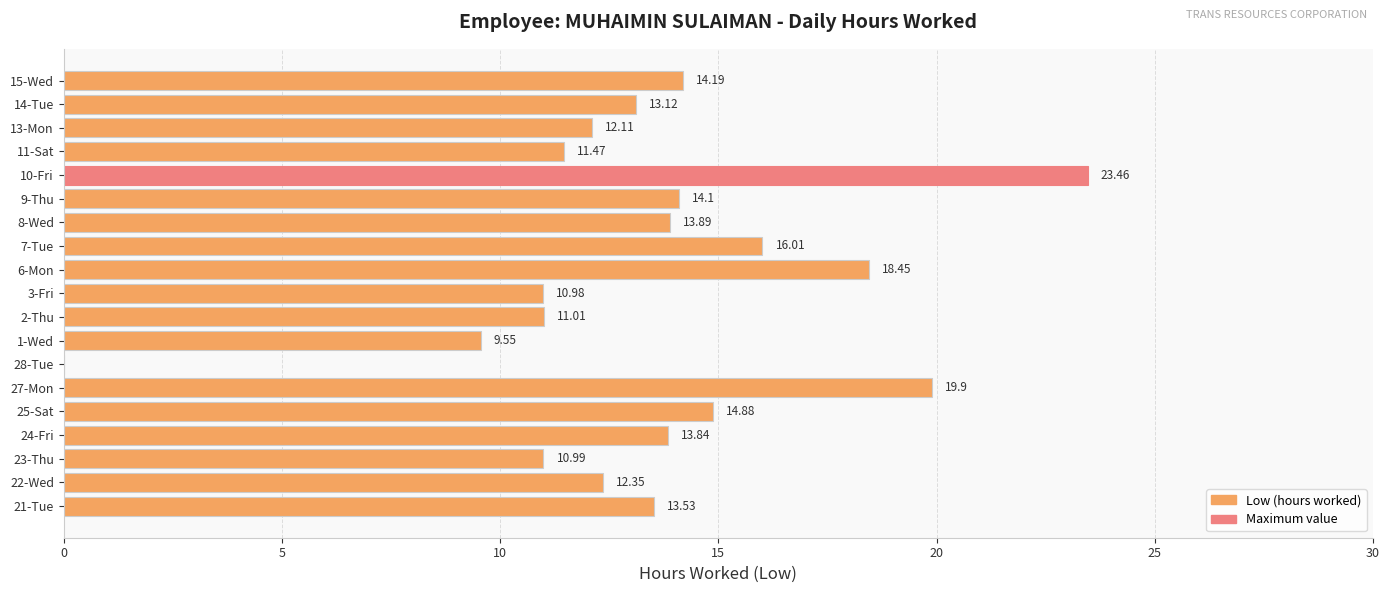

What is the average value?

13.4